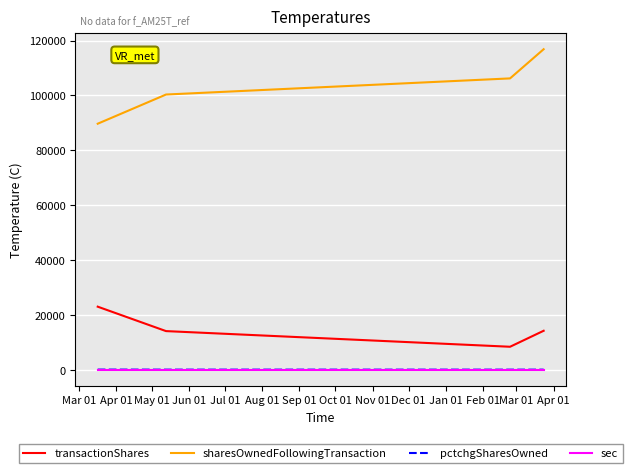

Which series has the widest spread of values?

sharesOwnedFollowingTransaction